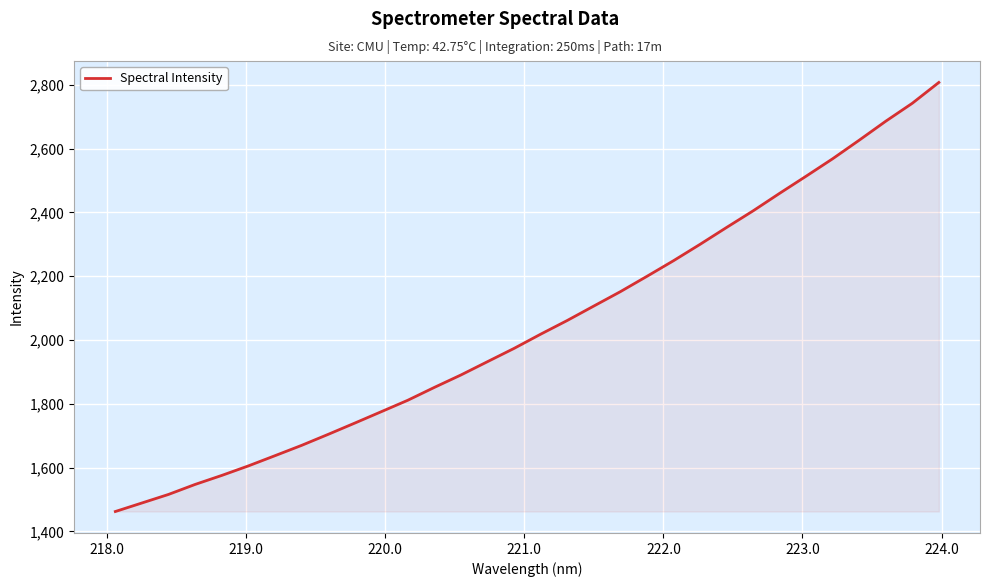

What is the smallest value displayed?

1462.5